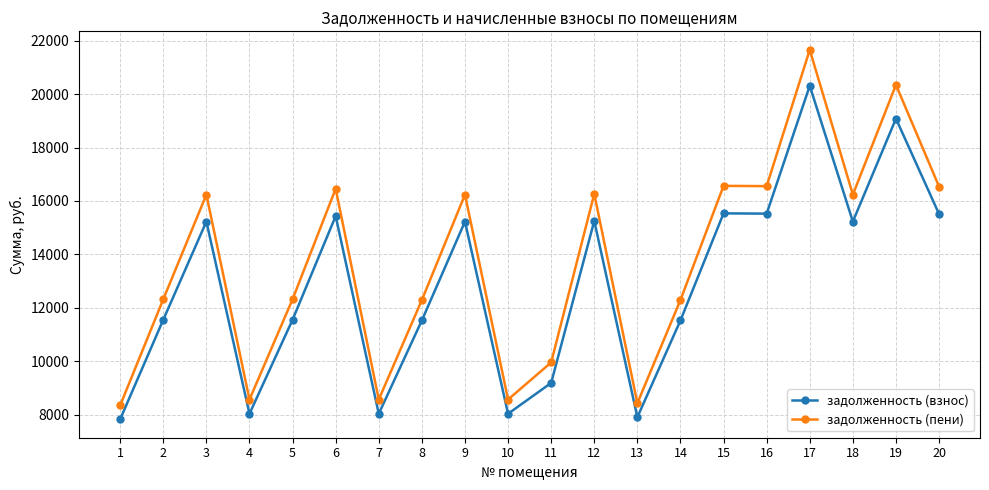

True or false: задолженность (пени) and задолженность (взнос) intersect in this chart.

False